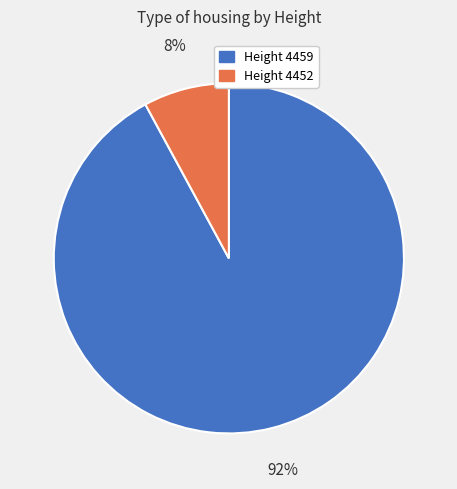

To the nearest percent, what is the average slice percentage?

50%